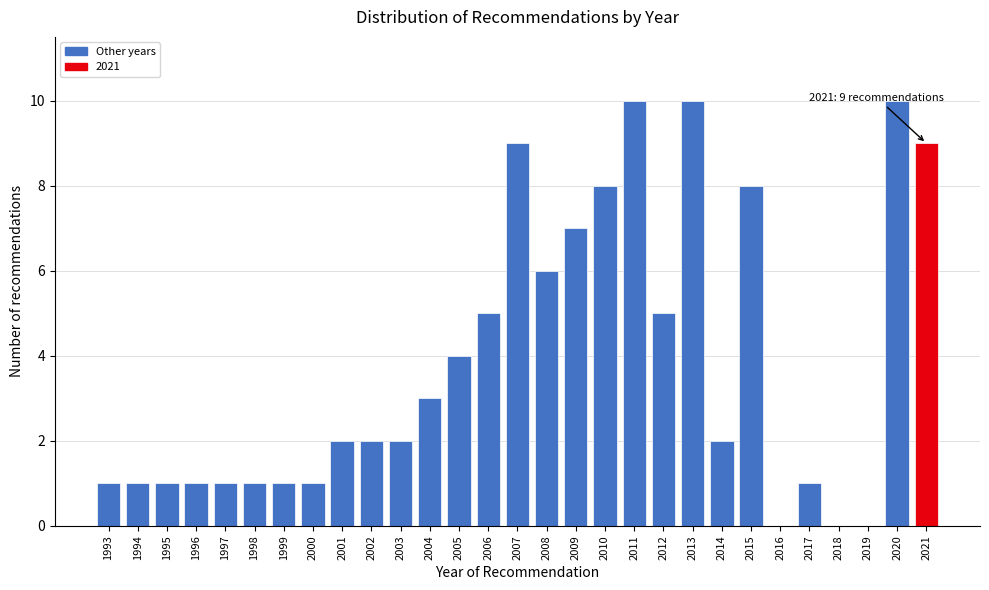

Is it true that the value at 2012 is 7?

False